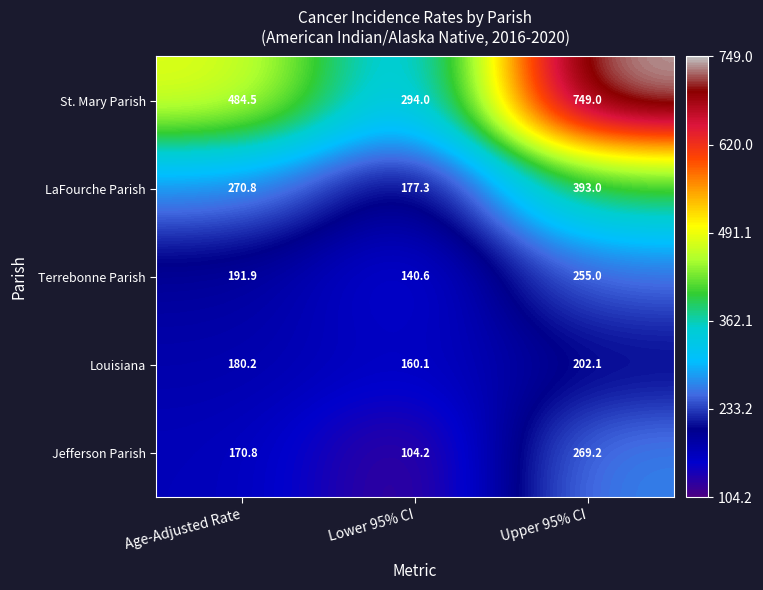

Reading left to right, what are all the values shown in this chart?

St. Mary Parish: 484.5	294.0	749.0
LaFourche Parish: 270.8	177.3	393.0
Terrebonne Parish: 191.9	140.6	255.0
Louisiana: 180.2	160.1	202.1
Jefferson Parish: 170.8	104.2	269.2